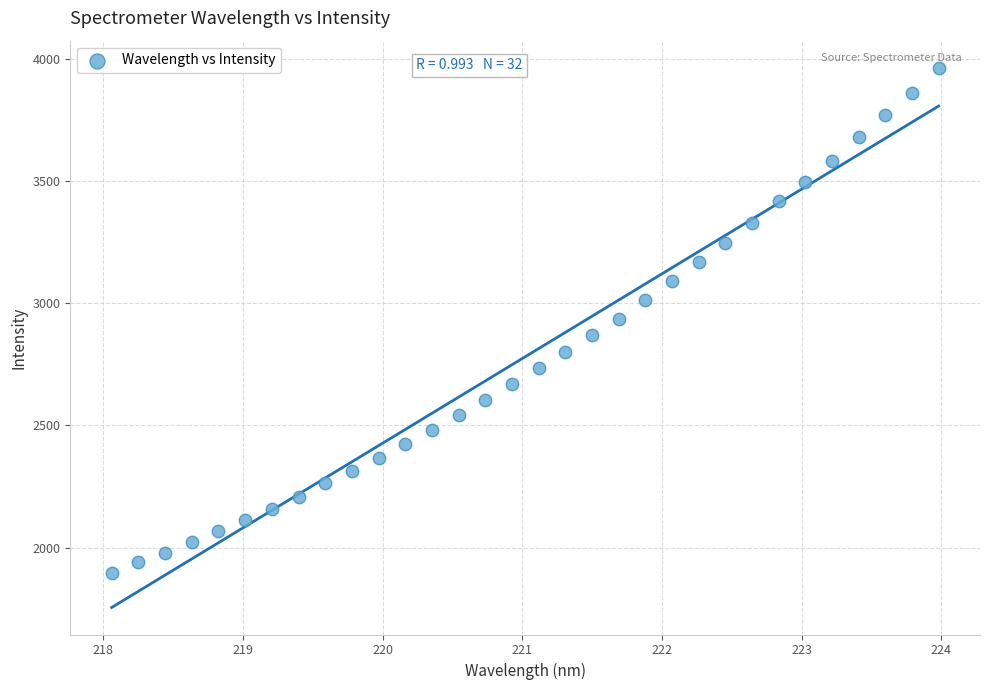

What is the range of X values (max minus min)?

5.9